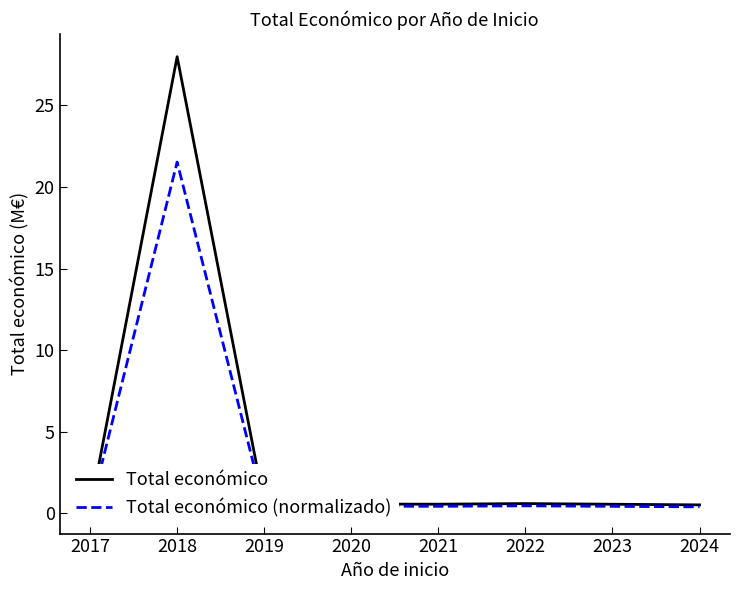

Is the value of Total económico at 2017 greater than the value of Total económico (normalizado) at 2017?

Yes